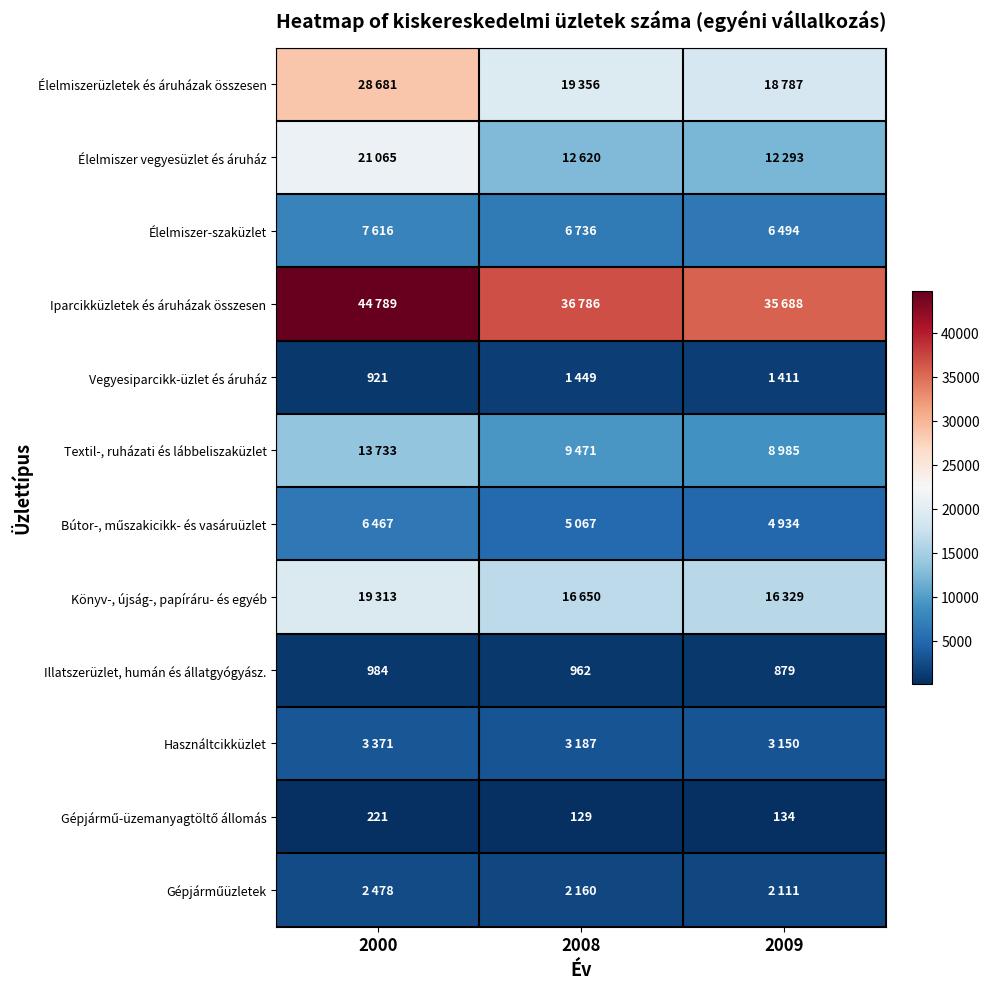

Is it true that Vegyesiparcikk-üzlet és áruház equals 622 at 2000?

False